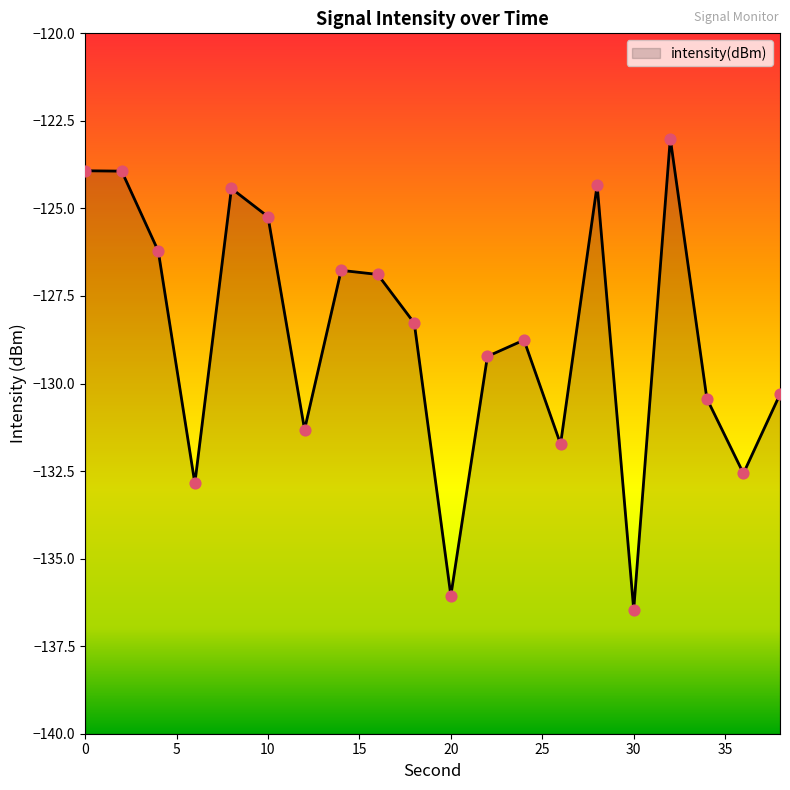

What is the change in value from 0 to 4?

-2.3